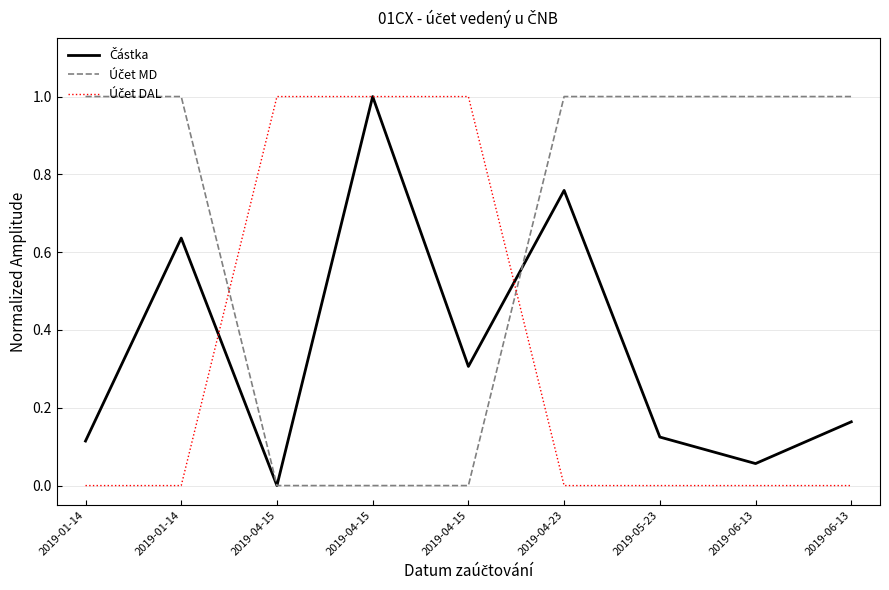

Rank the categories by Částka value from highest to lowest.

2019-04-15, 2019-04-23, 2019-01-14, 2019-04-15, 2019-06-13, 2019-05-23, 2019-01-14, 2019-06-13, 2019-04-15